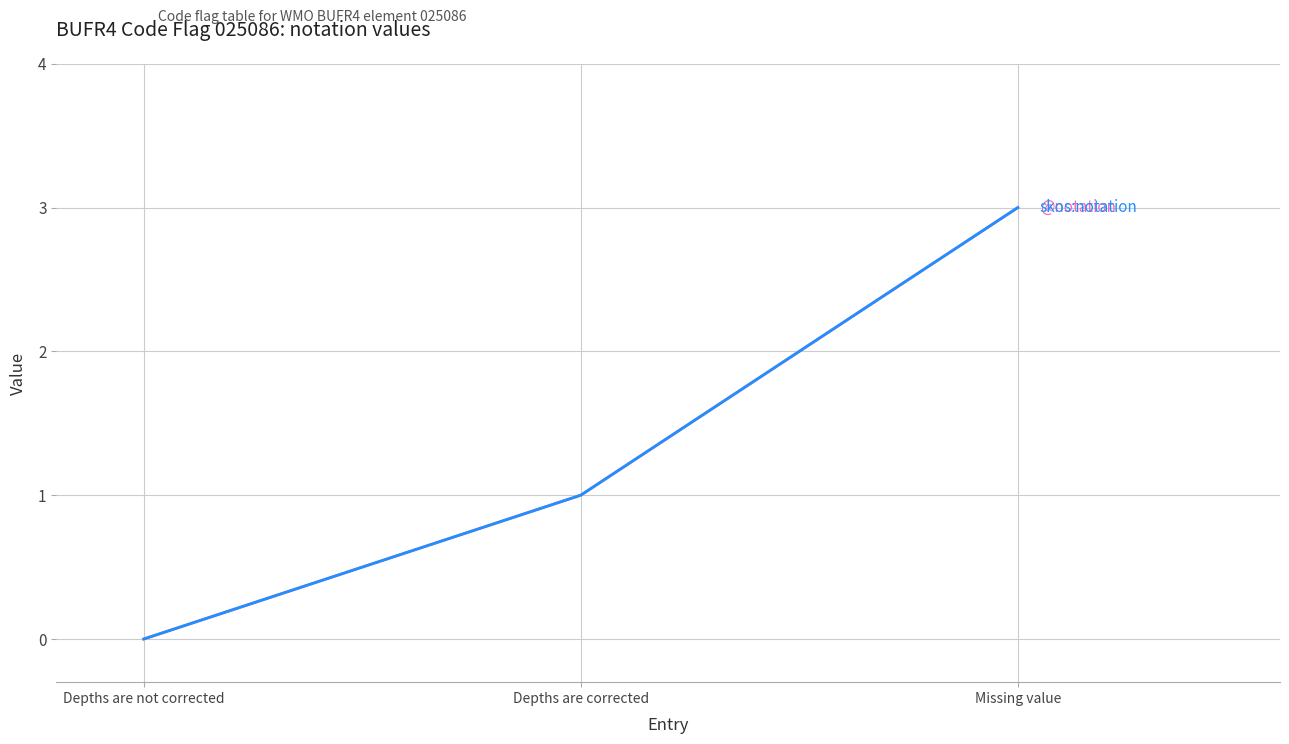

Does the chart display data point markers on the line(s)?

No